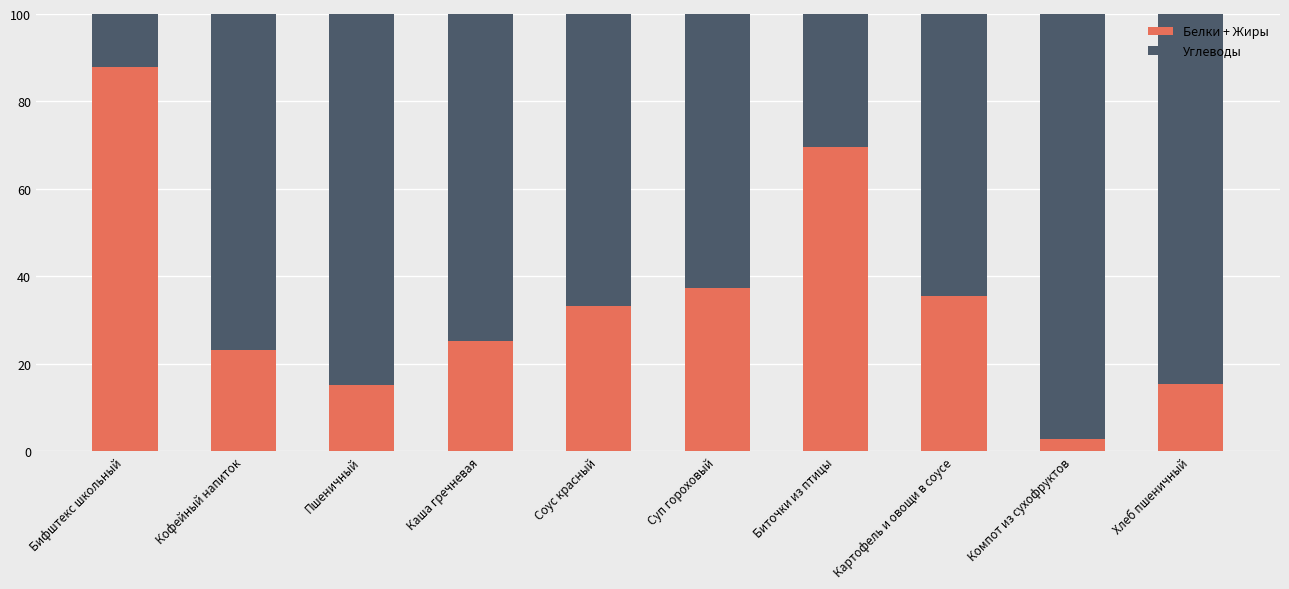

Which category has the lowest value in the Белки + Жиры series?

Компот из сухофруктов